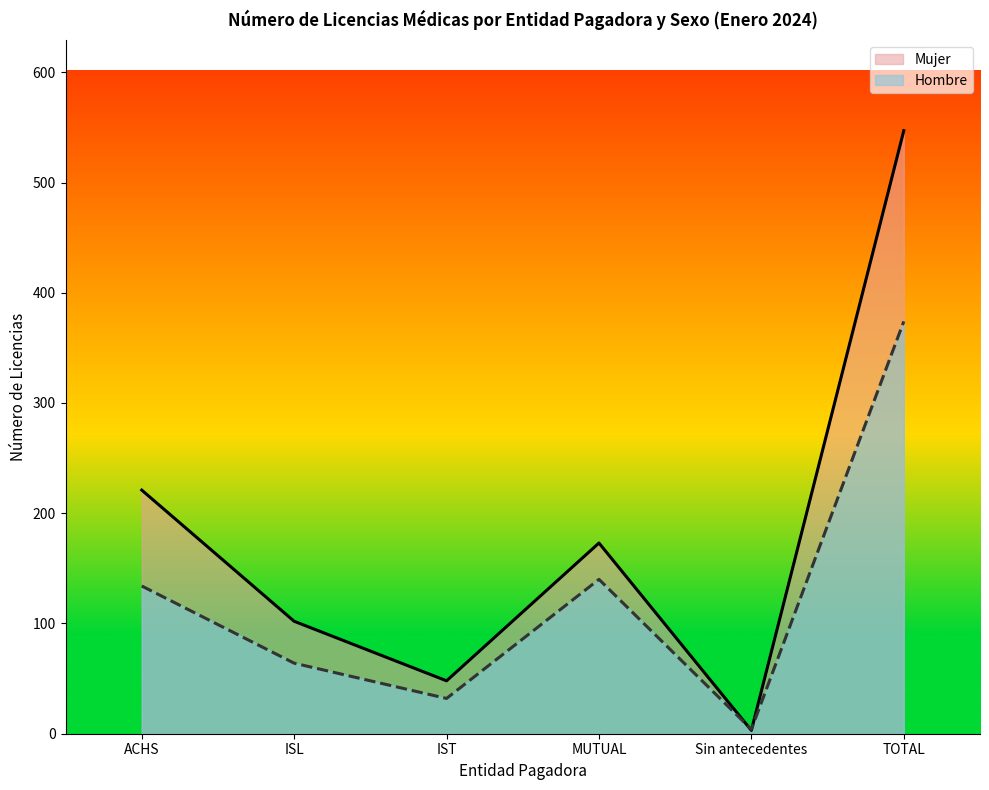

How many data points in Mujer are less than 173?

3